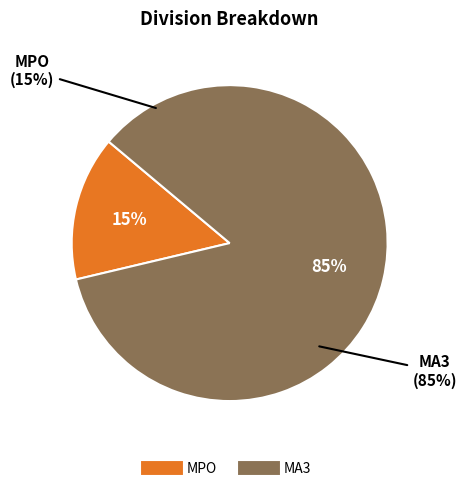

Which has a higher value, MPO or MA3?

MA3